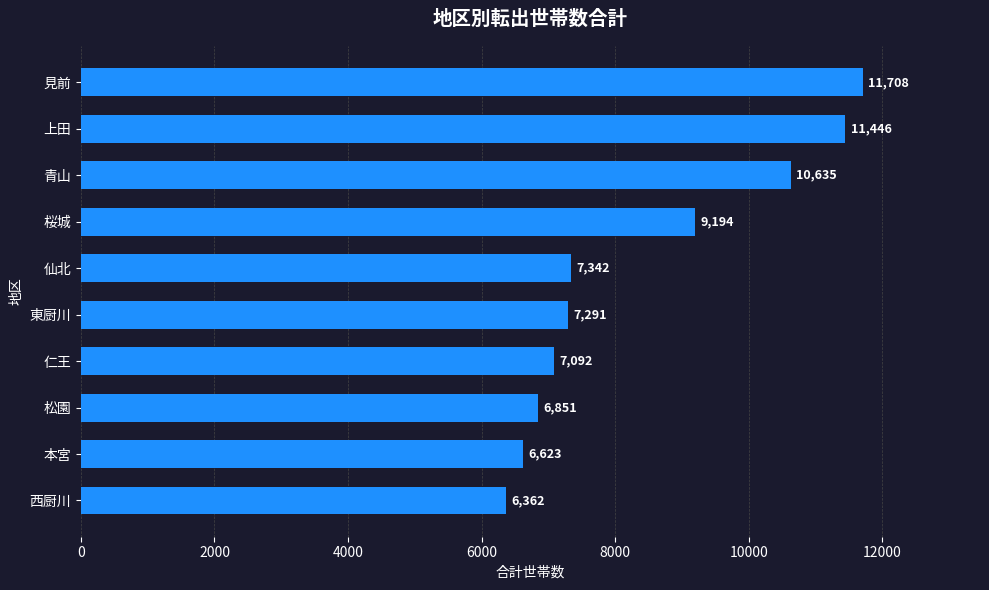

The value at 見前 is 11708. True or false?

True